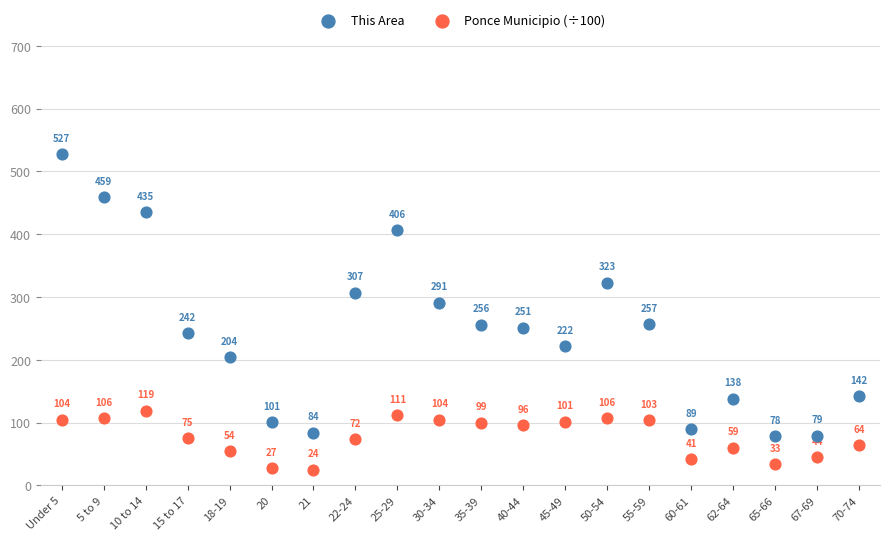

Which series reaches the minimum Y coordinate?

Ponce Municipio (÷100)